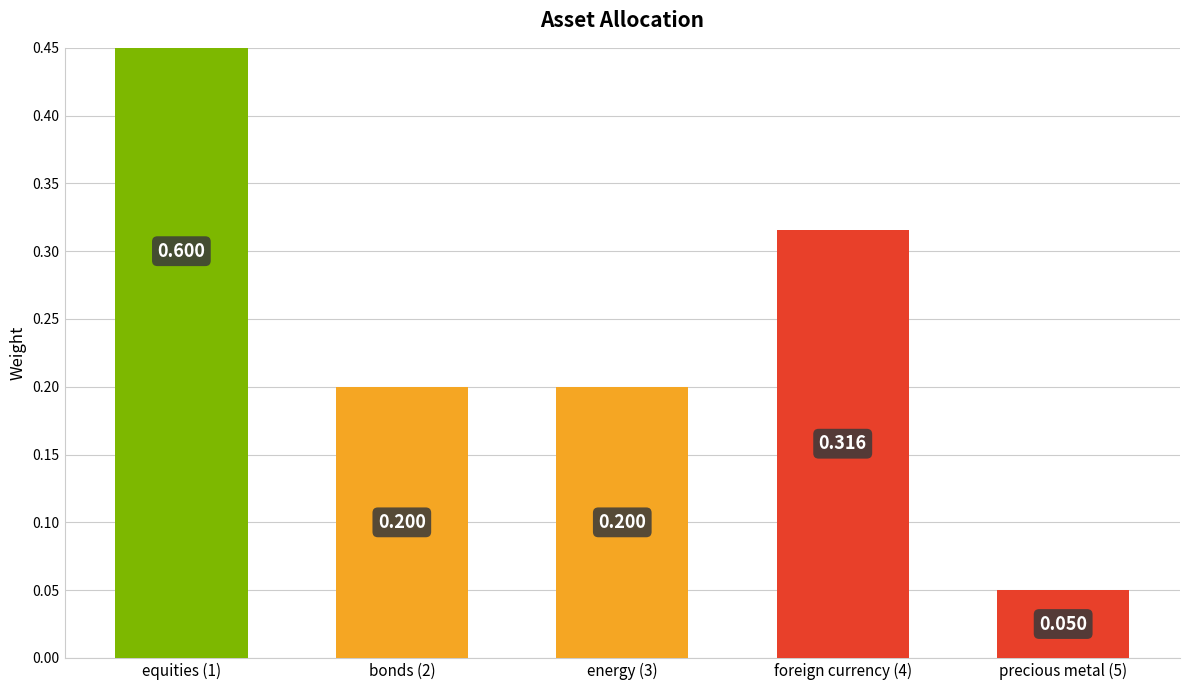

True or false: the data shows 0.3 at bonds (2).

False